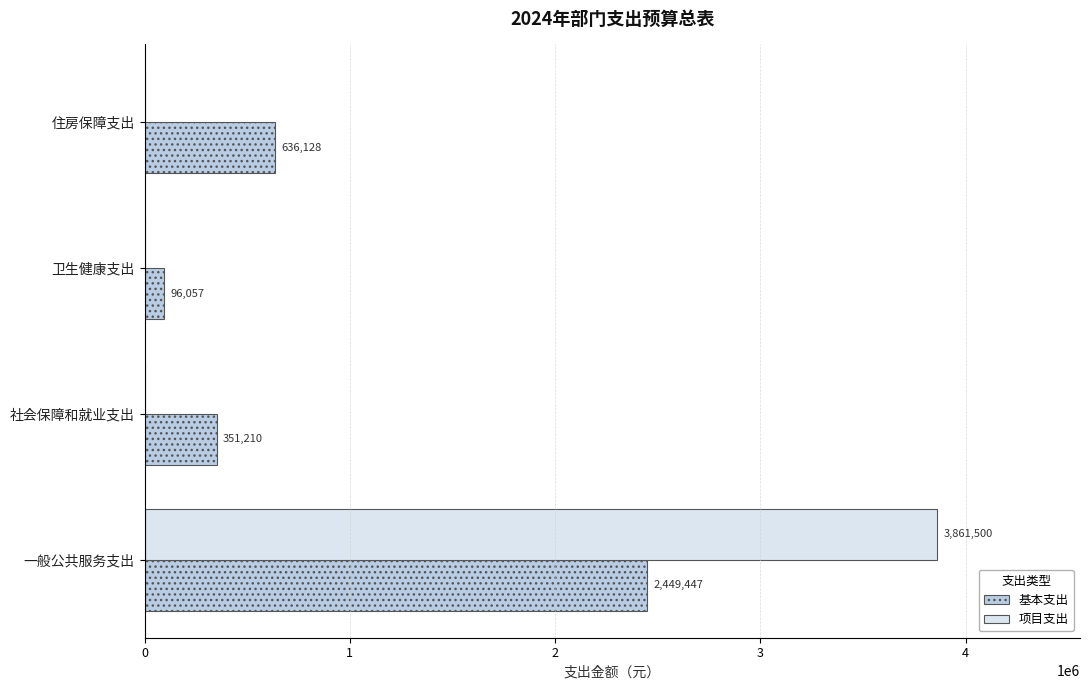

True or false: 基本支出 has a value of 250245 at 住房保障支出.

False